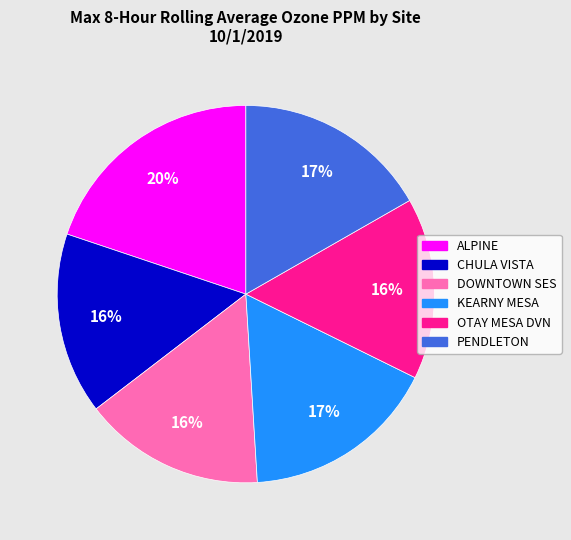

How many slices are in this pie chart?

6